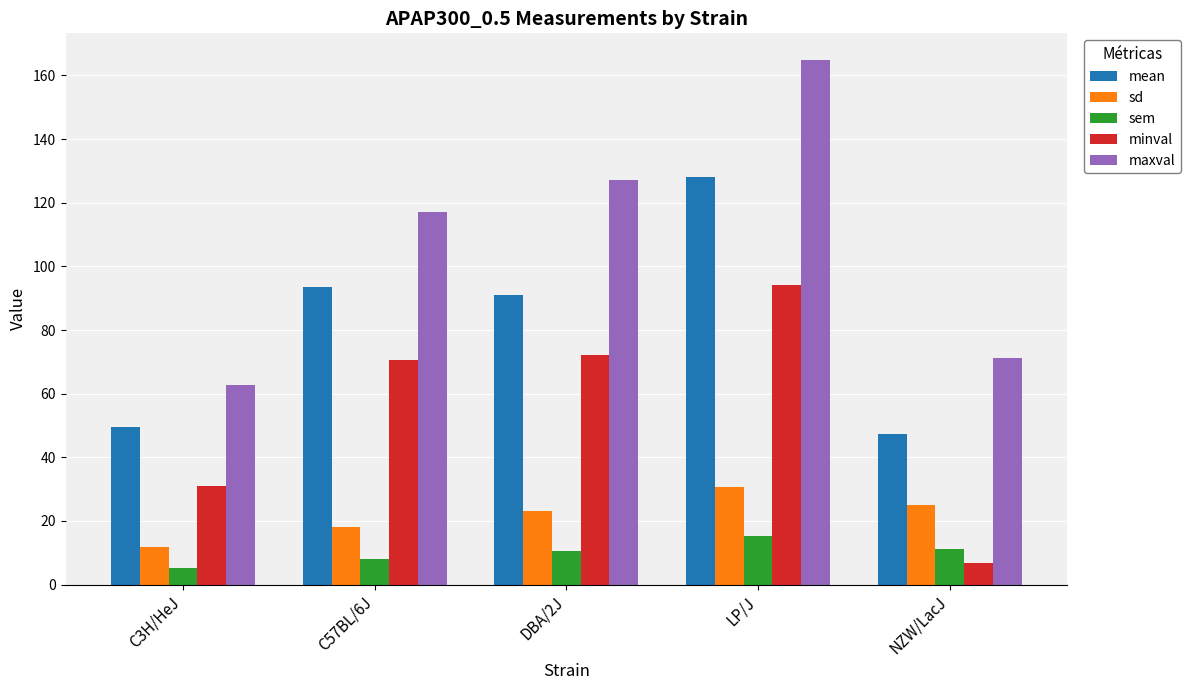

At which label is maxval closest to 113?

C57BL/6J